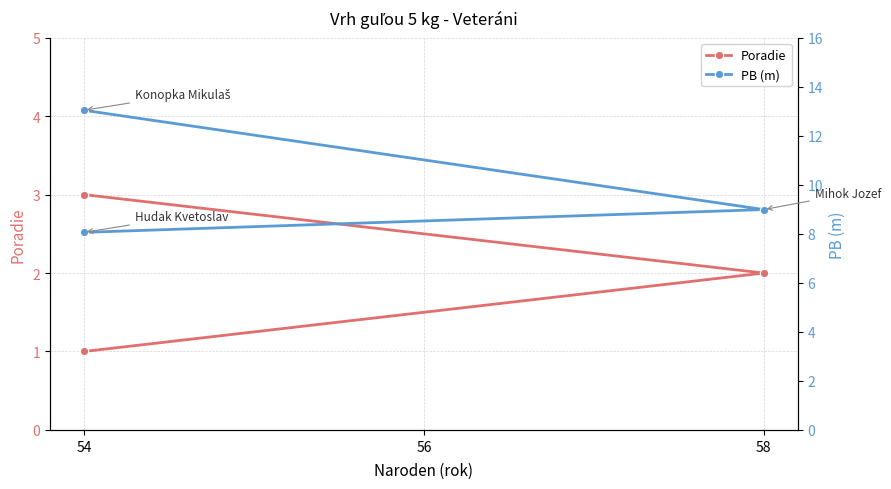

Which category has the lowest value across all series?

54